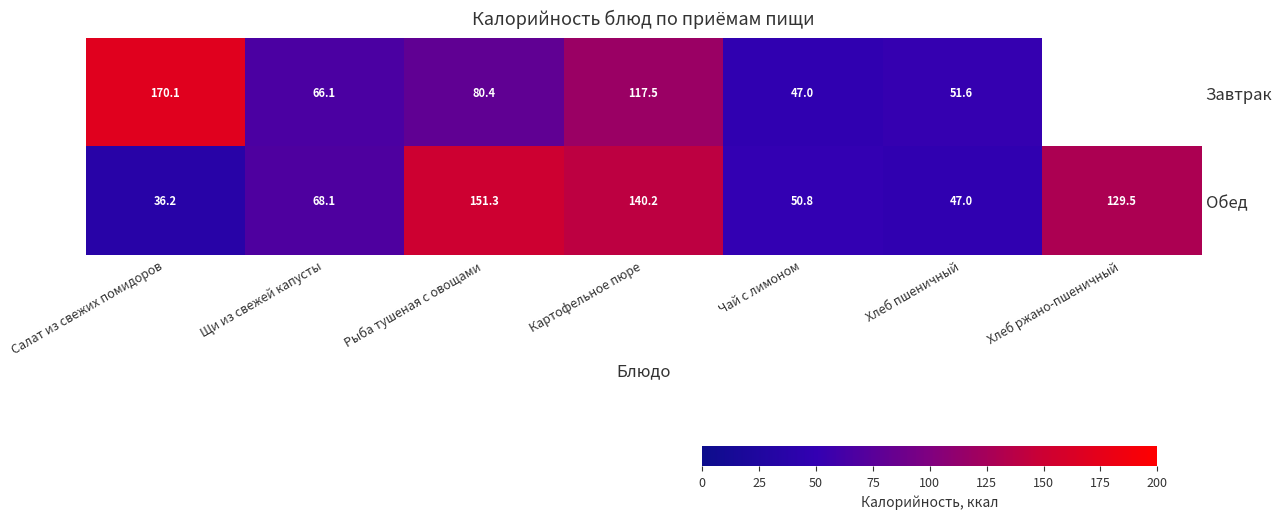

Which label corresponds to the smallest value in the chart?

Салат из свежих помидоров